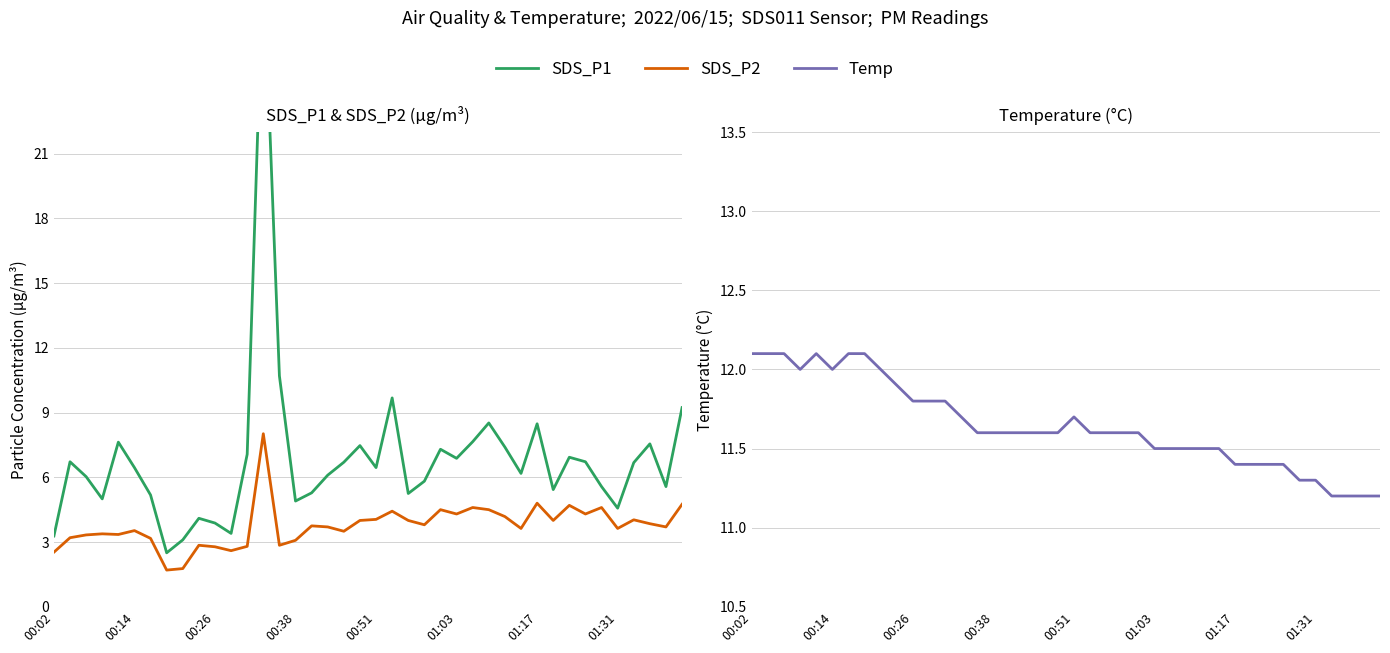

What are all the series names shown in the legend?

SDS_P1, SDS_P2, Temp